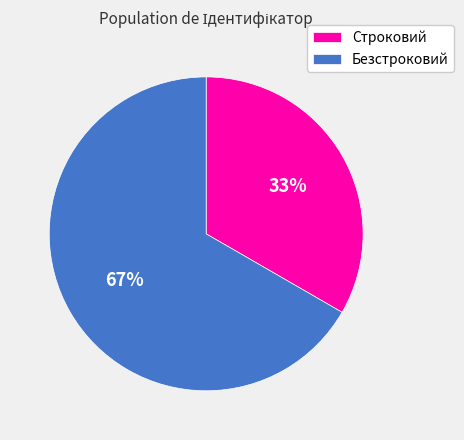

To the nearest percent, what is the combined percentage of Безстроковий and Строковий?

100%